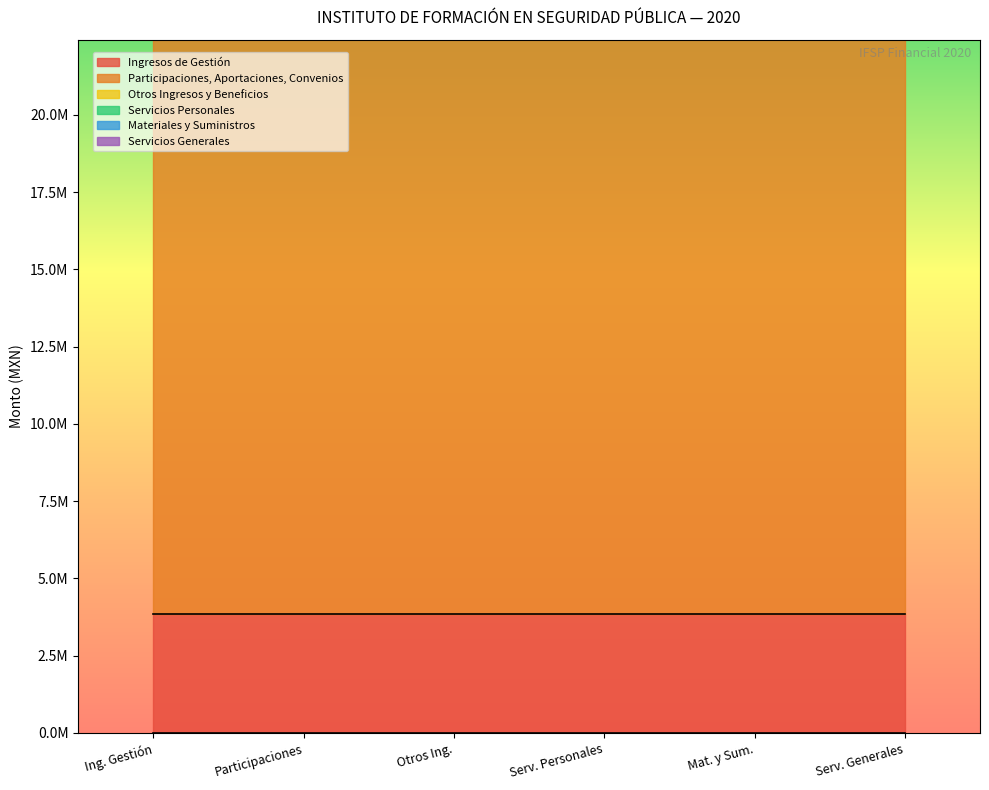

What is the label of the 5th point from the left?

Materiales y Suministros